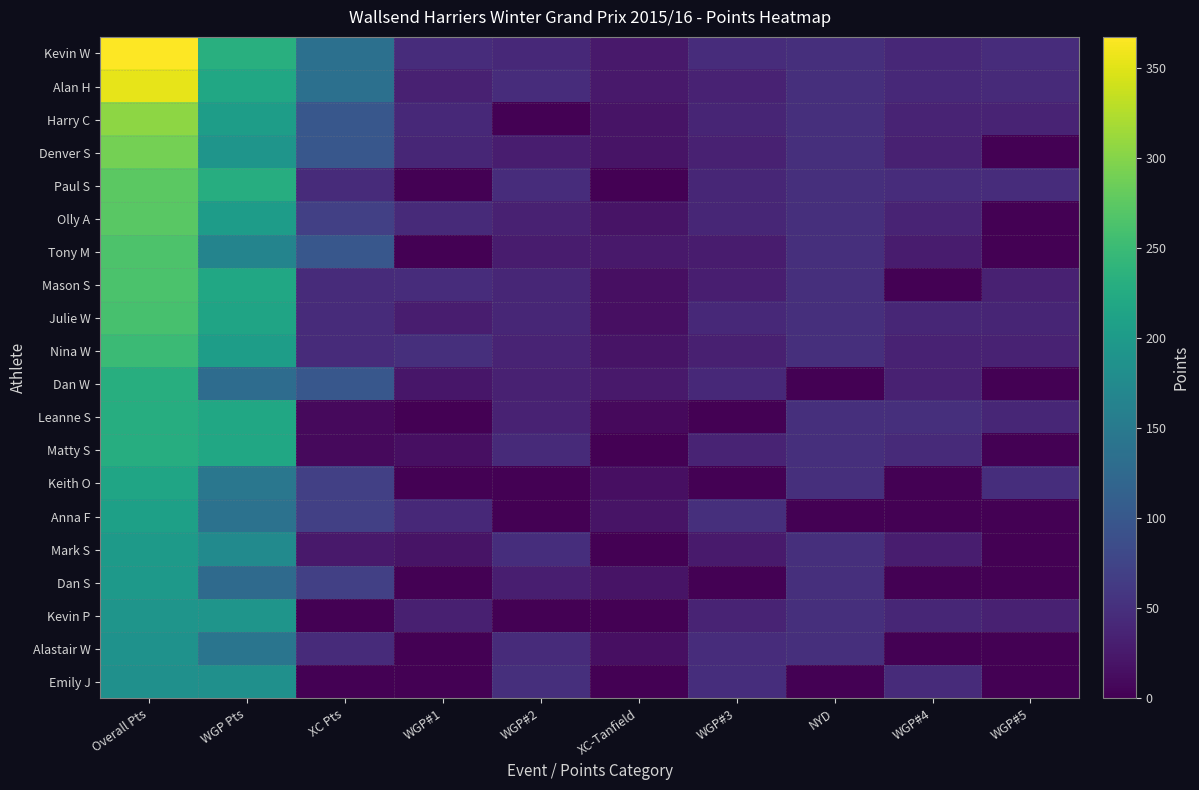

Which series has the largest range (max minus min)?

Kevin W